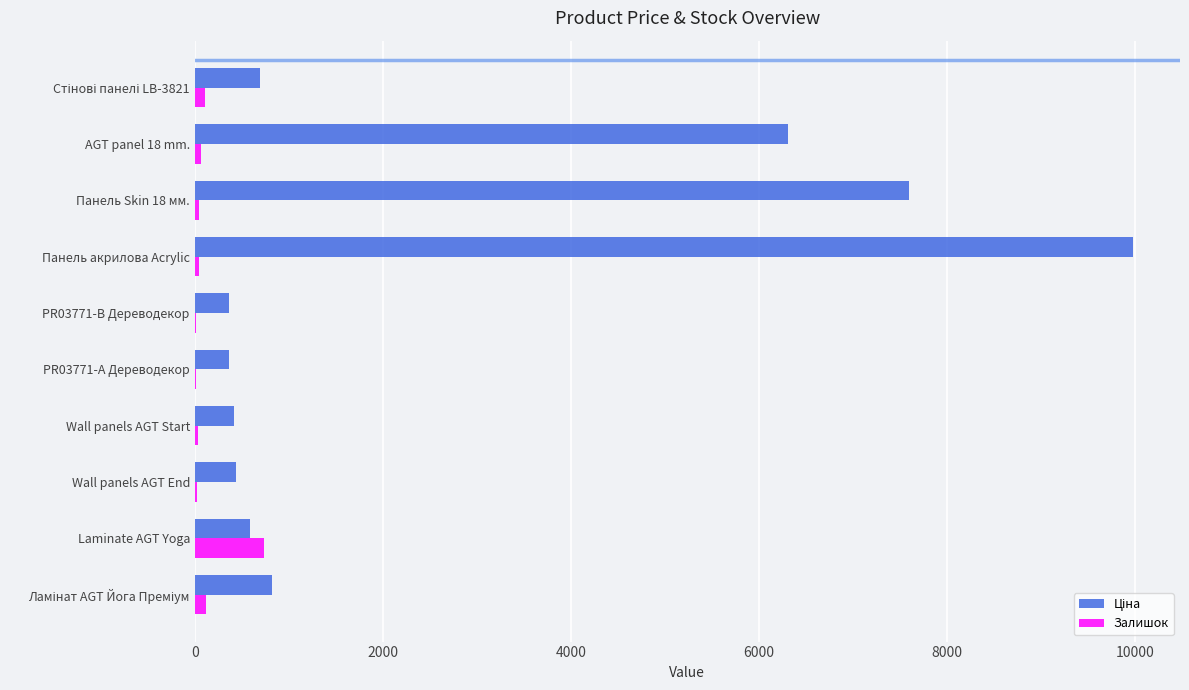

At which category is the sum across all series the highest?

Панель акрилова Acrylic